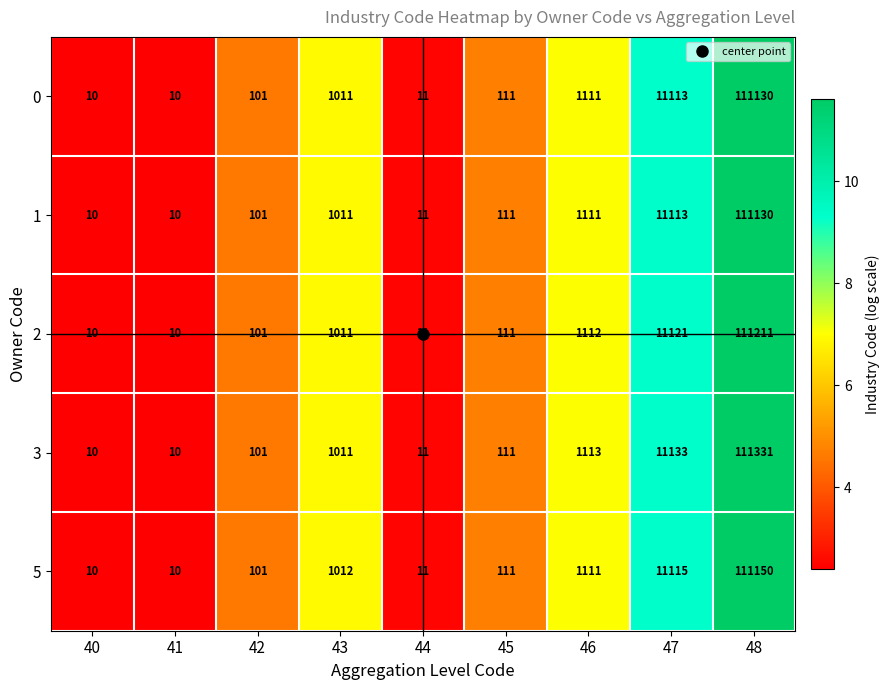

What is the lowest value of the 3 series?

10